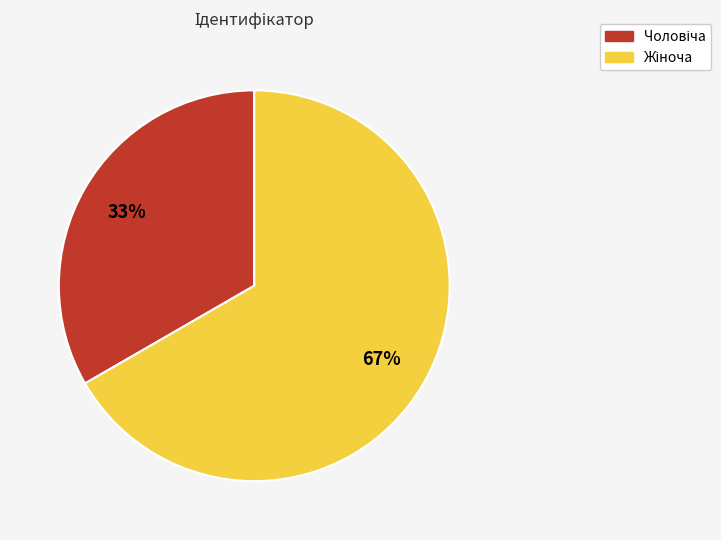

Does any single category account for the majority?

Yes